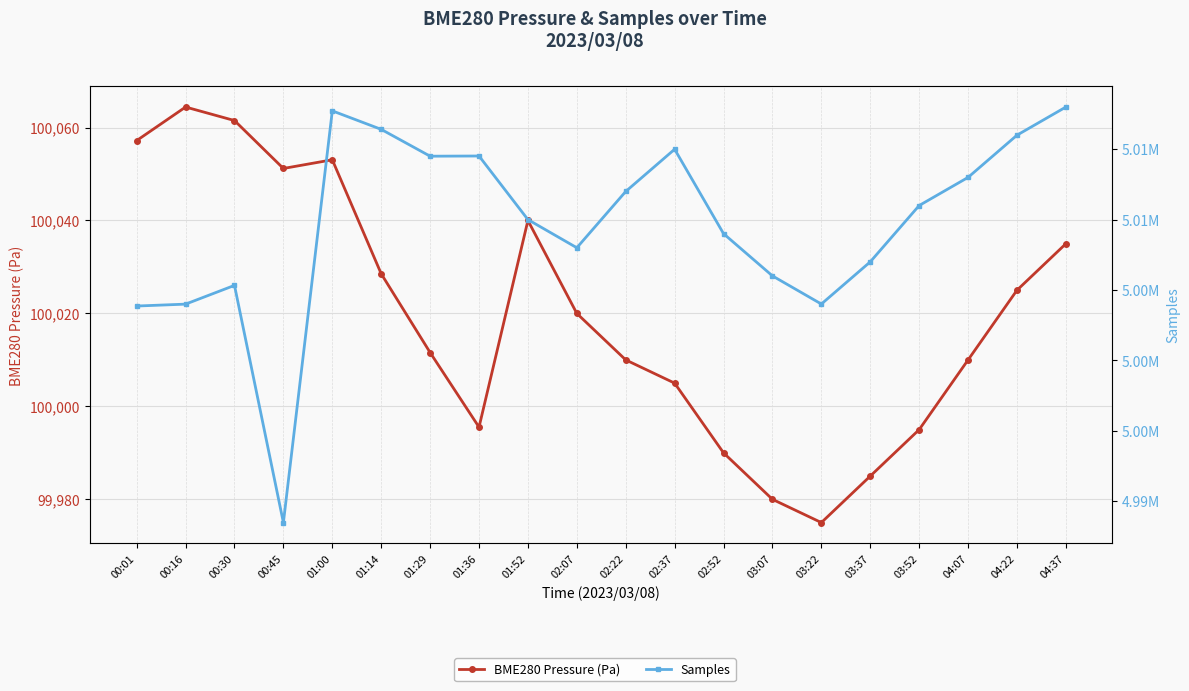

True or false: Samples and BME280 Pressure (Pa) cross at least once.

False